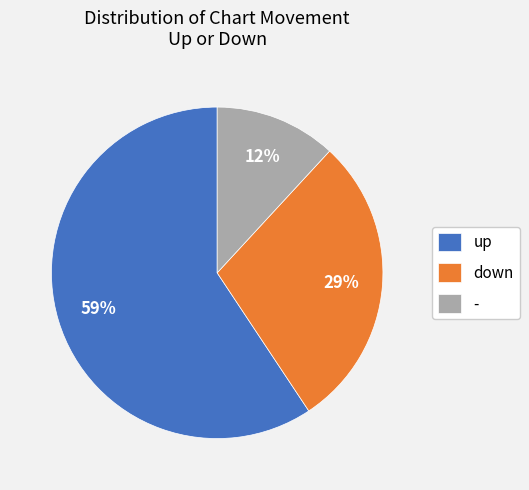

Between up and -, which is larger?

up